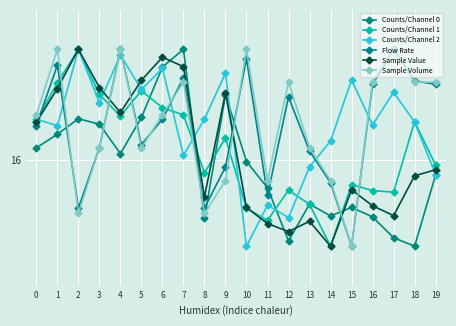

How many interior local peaks does the Counts/Channel 1 series have?

6